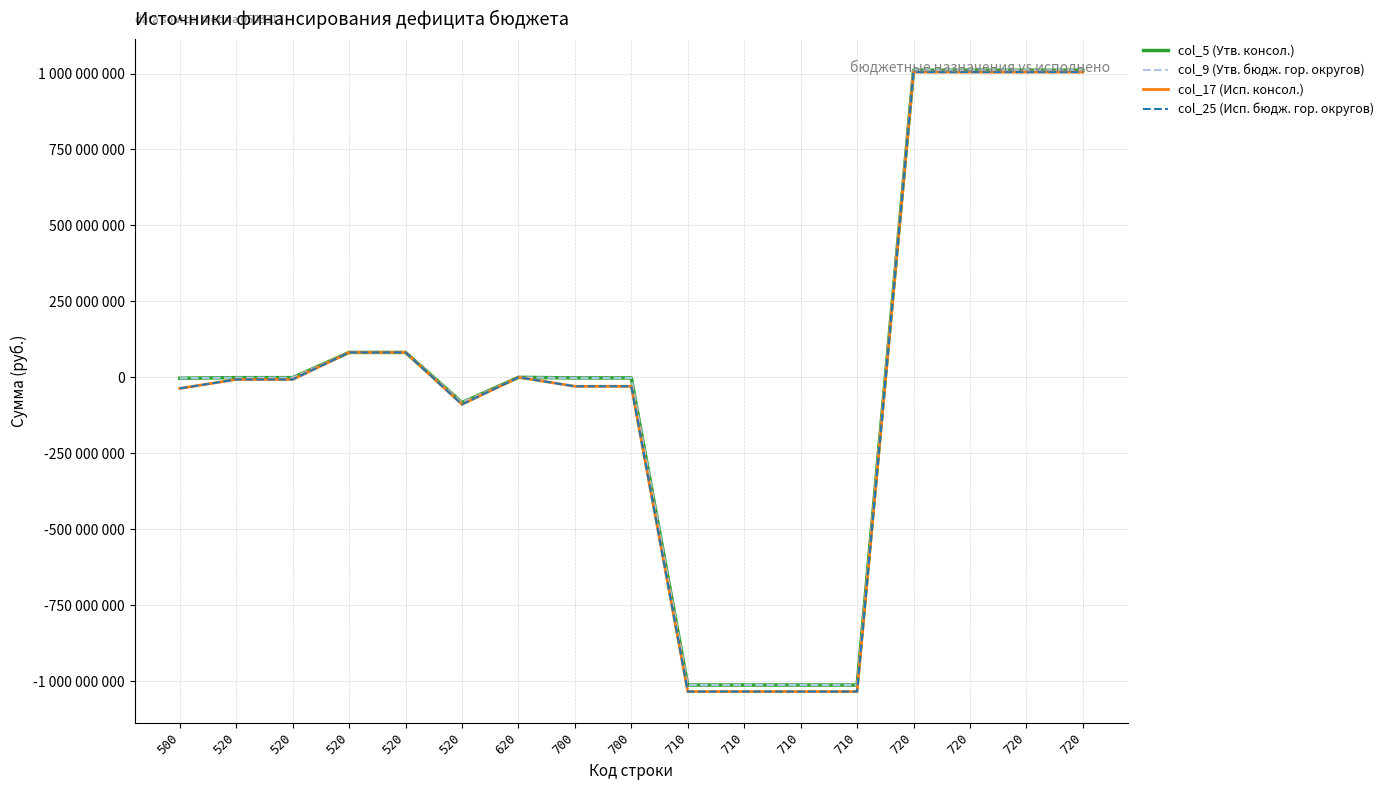

Is this an area chart (filled region under the line)?

No